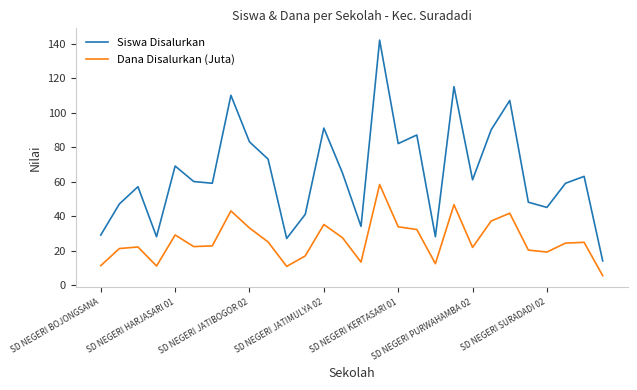

Rank the series by their average value, from lowest to highest.

Dana Disalurkan (Juta), Siswa Disalurkan